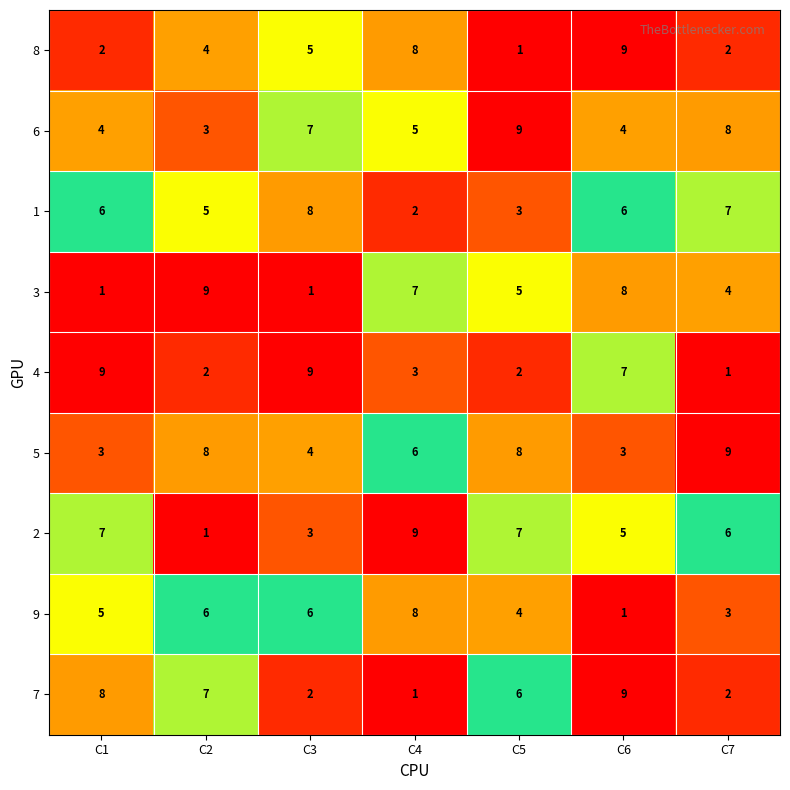

Which series has the largest total across all categories?

5